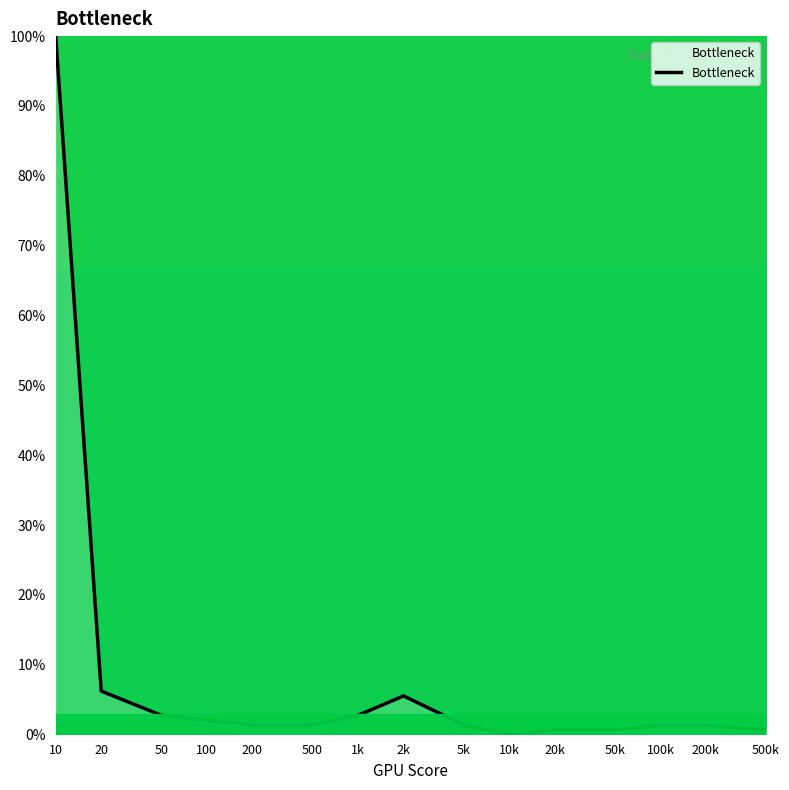

At which label is the value closest to 50?

20